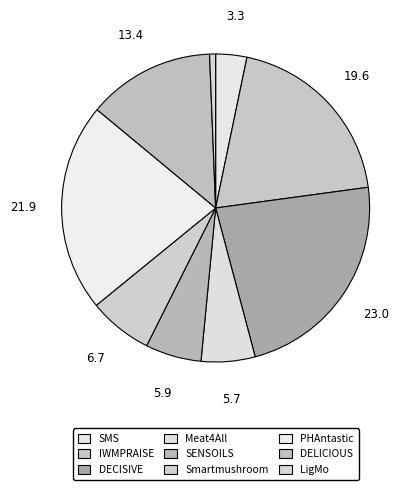

Is there a majority slice in this chart?

No